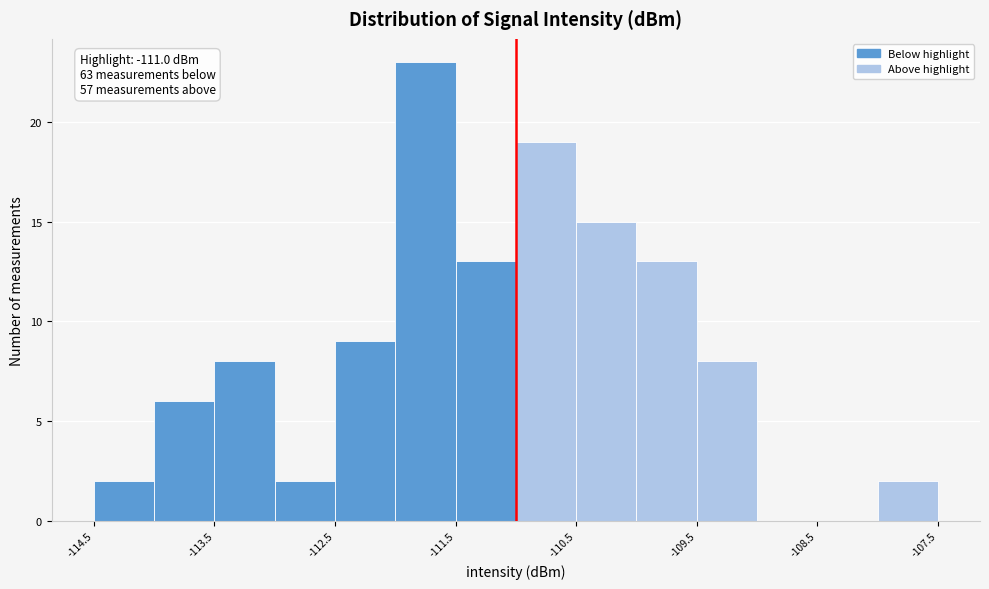

Which range on the x-axis has the tallest bar?

-112.0 to -111.5